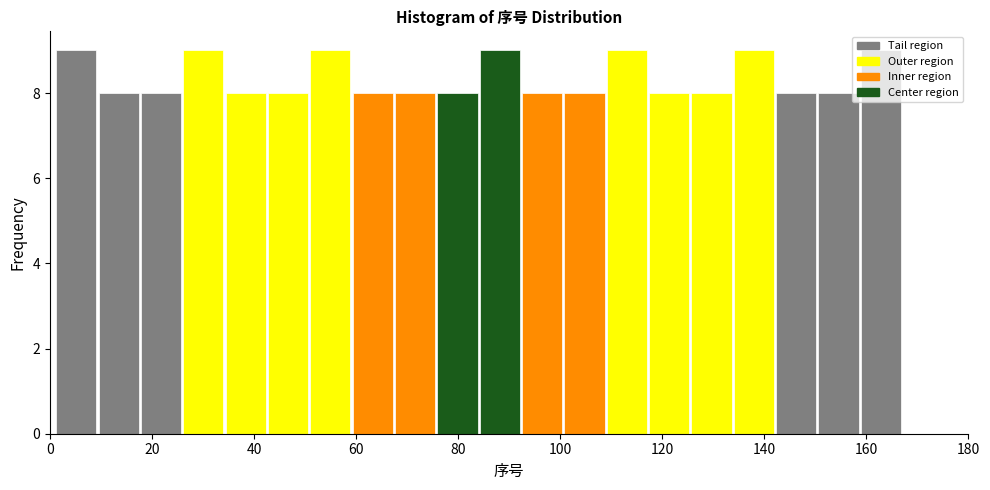

Reading left to right, transcribe this chart: for each bar, give the range it covers on the x-axis and its height. Neither the bar edges nor the heights are printed on the chart, so give them approximately, as read against the axes.

2 to 10: 9
10 to 18: 8
18 to 26: 8
26 to 34: 9
34 to 42: 8
42 to 50: 8
50 to 60: 9
60 to 68: 8
68 to 76: 8
76 to 84: 8
84 to 92: 9
92 to 100: 8
100 to 108: 8
108 to 118: 9
118 to 126: 8
126 to 134: 8
134 to 142: 9
142 to 150: 8
150 to 158: 8
158 to 168: 9